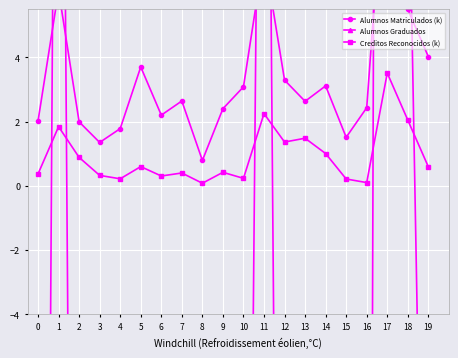

In Alumnos Graduados, how many points are higher than both neighbors (excluding endpoints)?

6